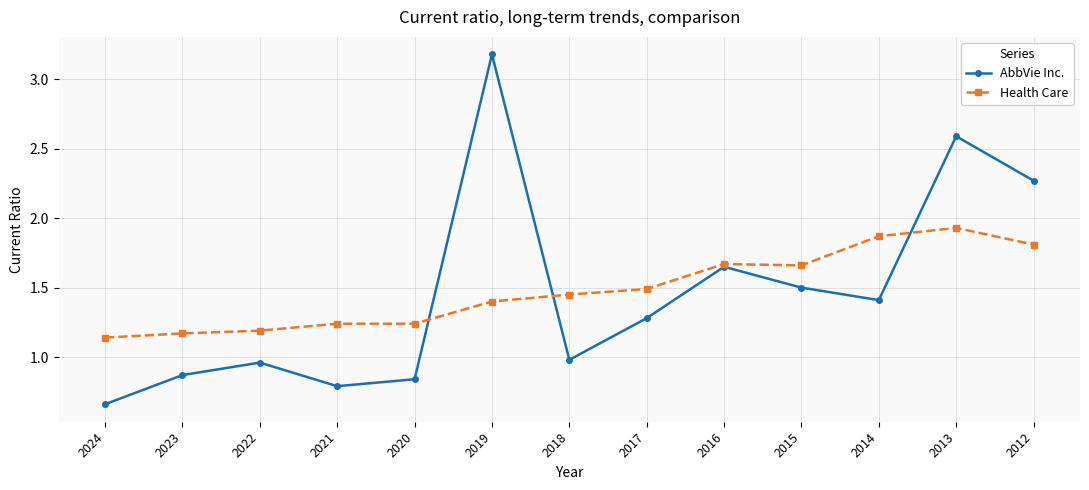

In AbbVie Inc., how many points are higher than both neighbors (excluding endpoints)?

4